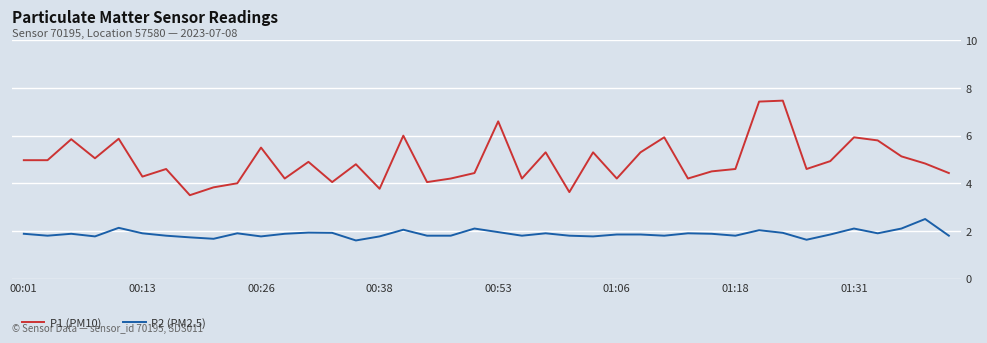

Does the chart display data point markers on the line(s)?

No